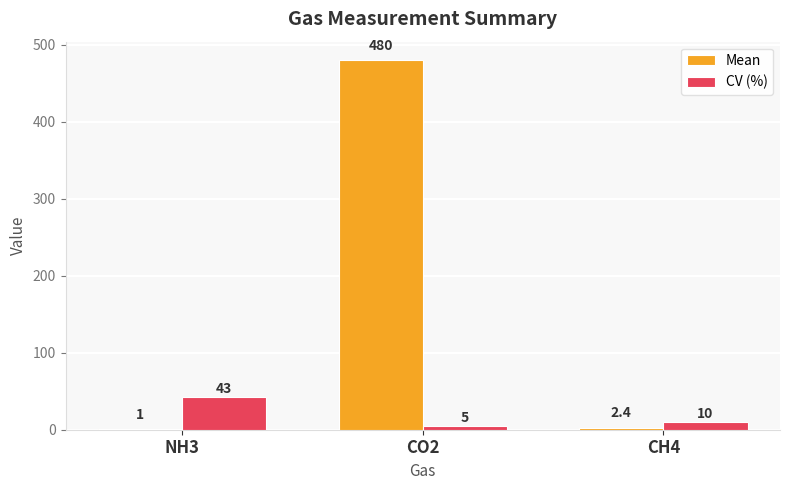

What is the total value across all series at NH3?

44.0